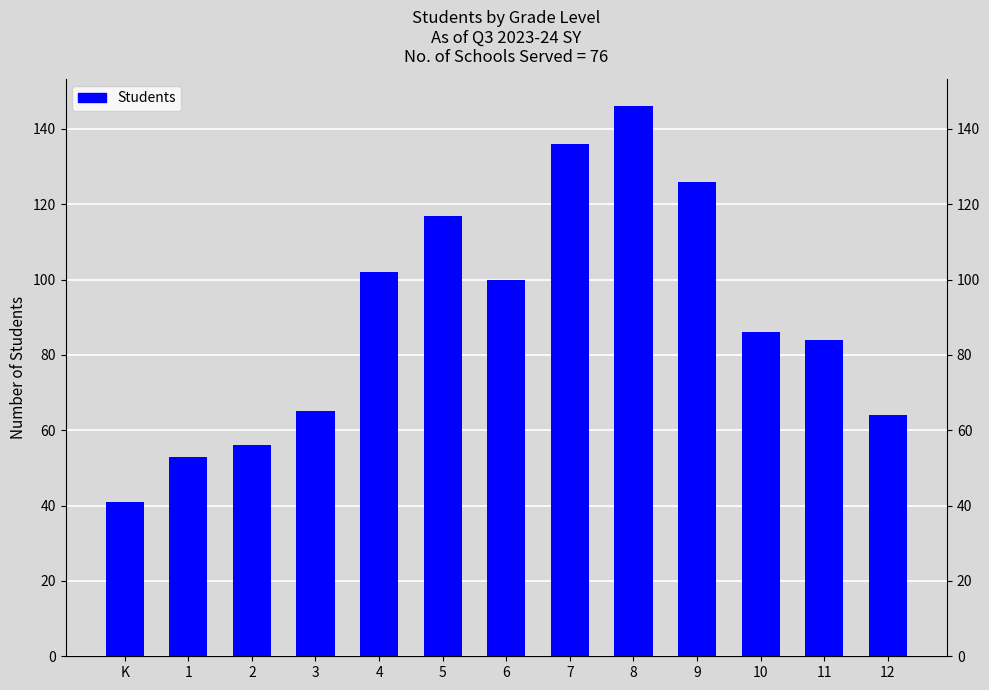

The chart shows a value of 88 at 12. True or false?

False